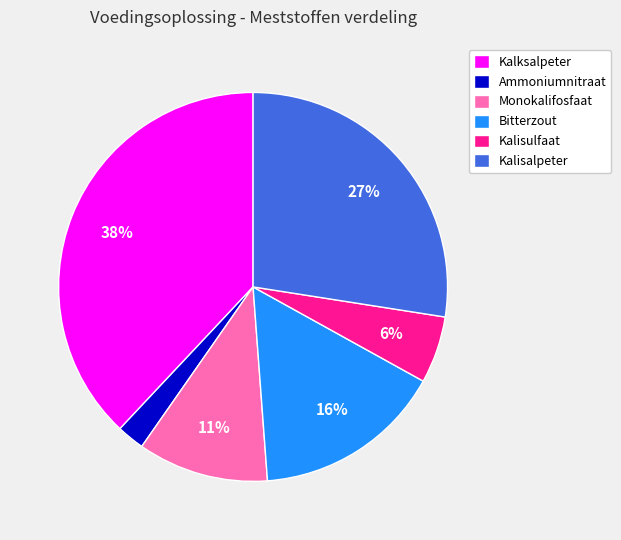

Is there any slice that represents more than half of the pie?

No